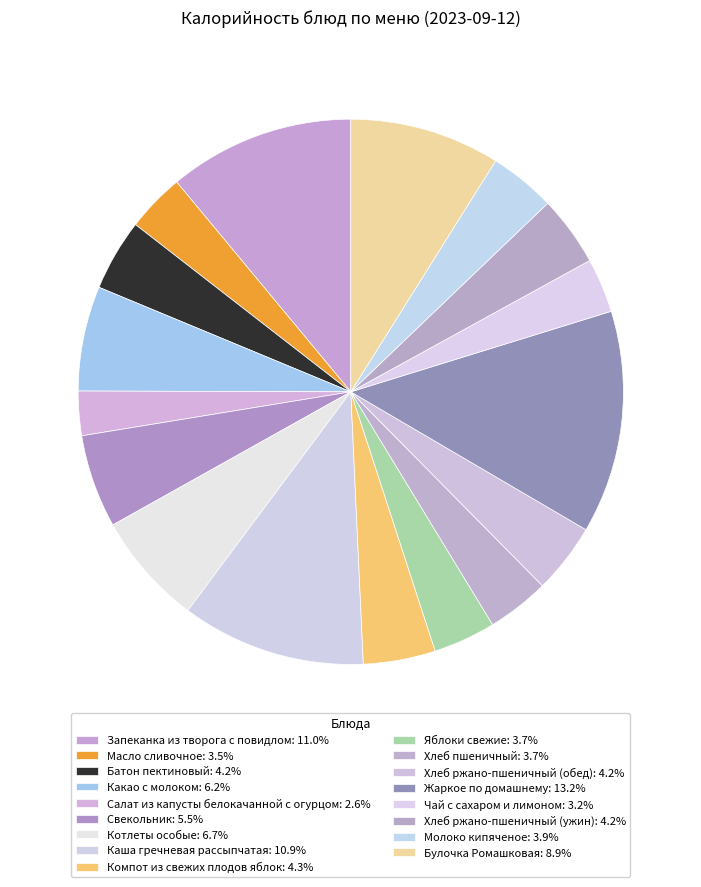

Combined, what portion of the pie is Батон пектиновый and Какао с молоком?

10.5%